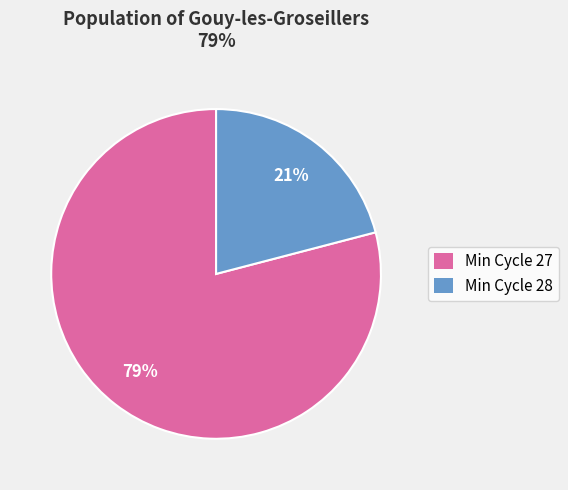

How many slices are in this pie chart?

2